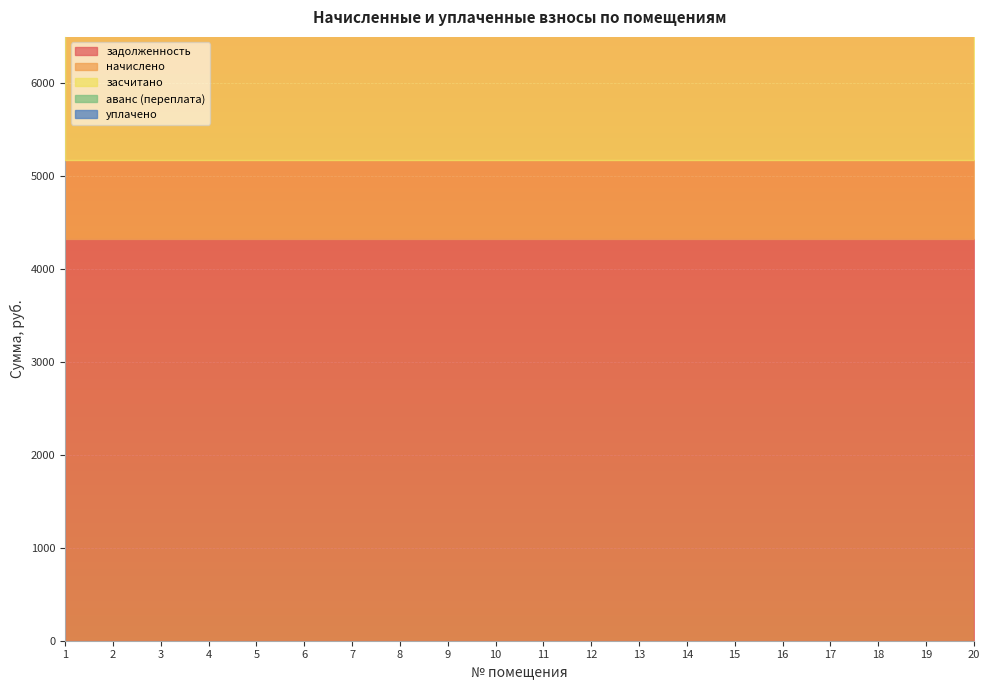

What are all the series names shown in the legend?

задолженность, начислено, засчитано, аванс (переплата), уплачено